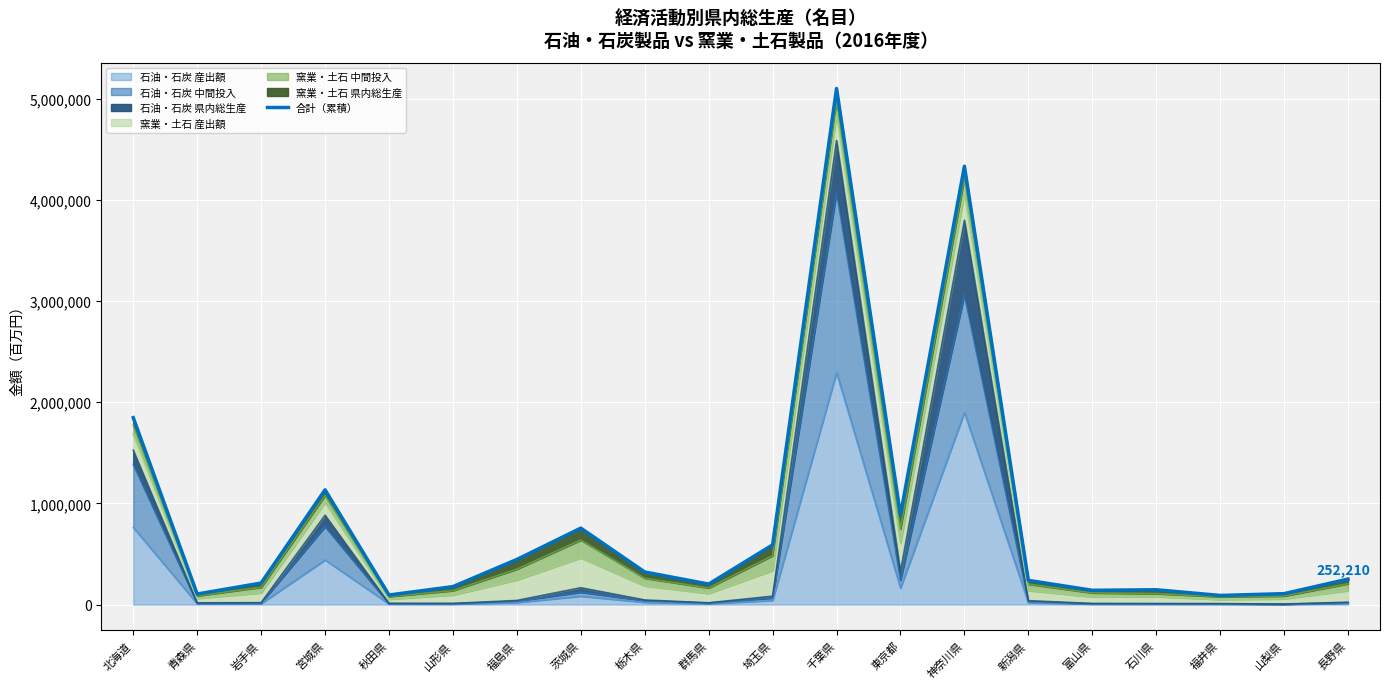

What is the average value?

859269